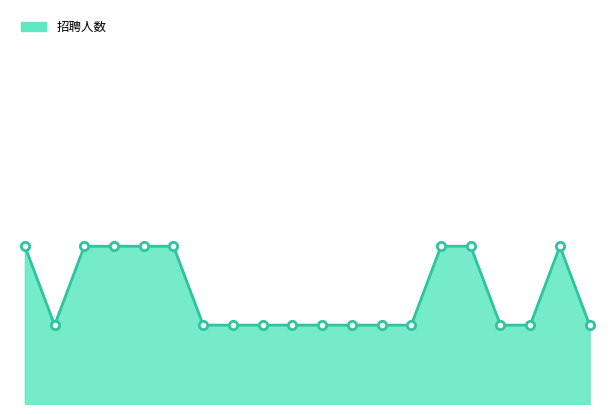

What is the minimum value shown in the chart?

1